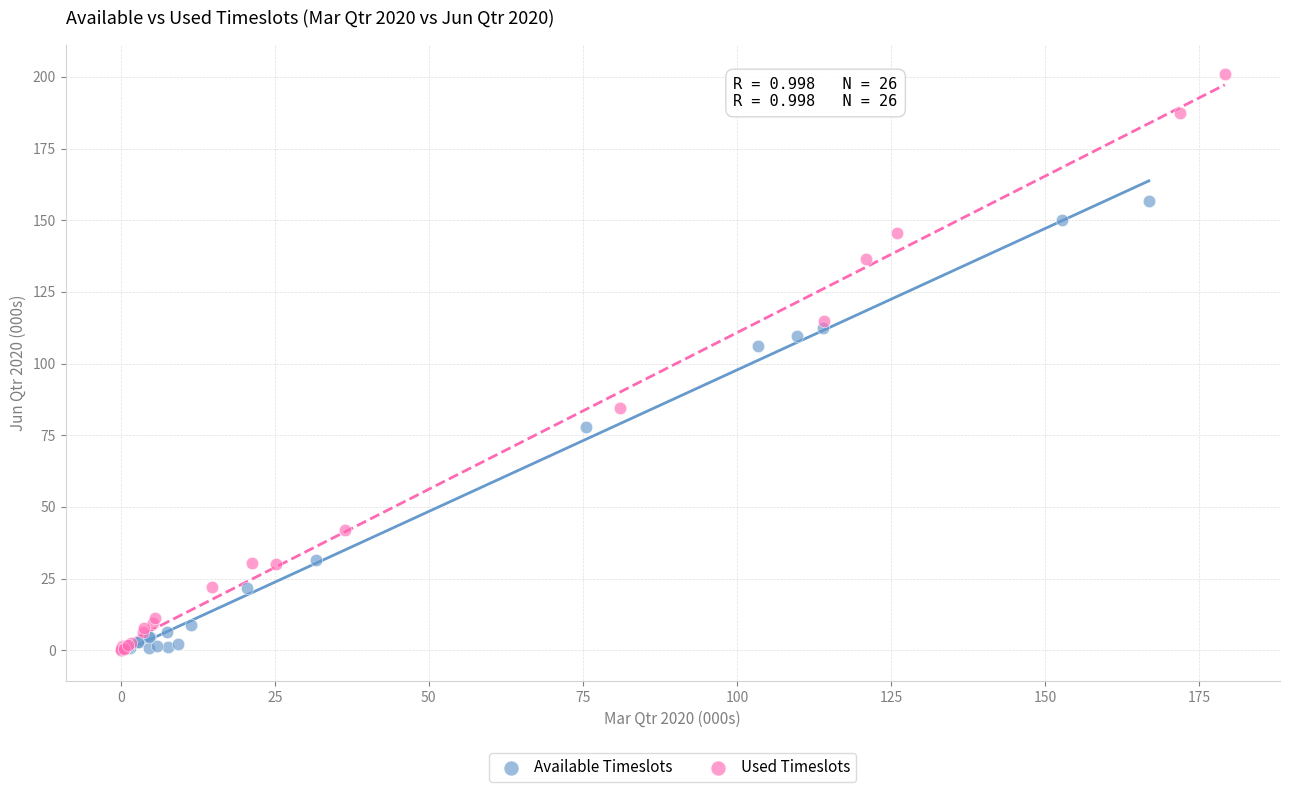

Which series has the largest Y range (max minus min)?

Used Timeslots